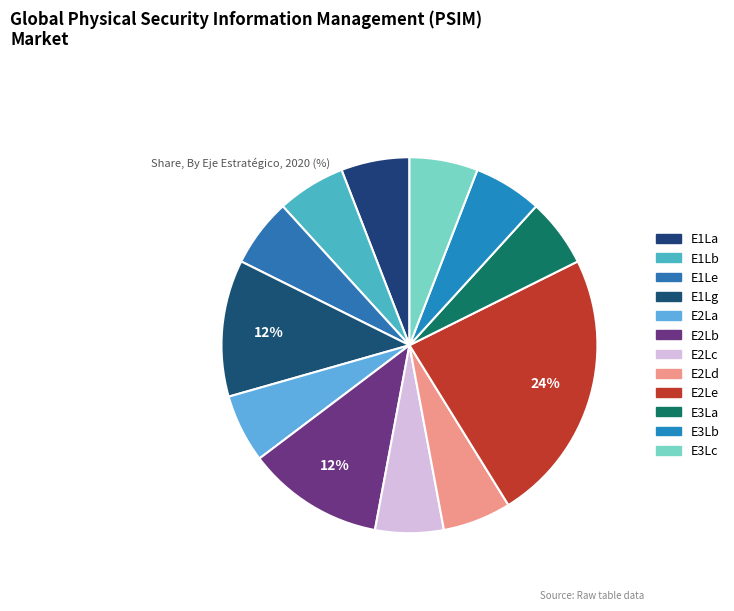

Count the number of slices in the pie.

12